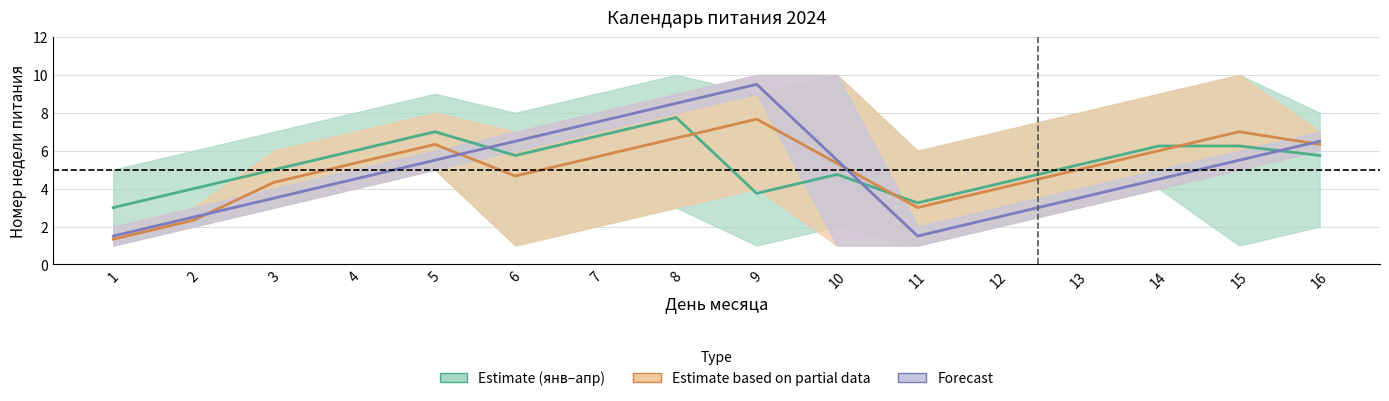

The value of Estimate based on partial data (май, сен, окт) at 2 is 2.3. True or false?

True